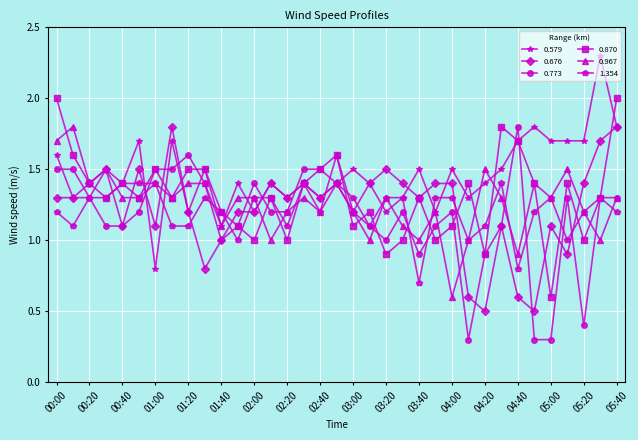

Reading left to right, list all the values displayed in this chart.

0.579: 1.6	1.3	1.3	1.5	1.4	1.7	0.8	1.7	1.2	1.5	1.1	1.4	1.2	1.4	1.3	1.4	1.3	1.4	1.5	1.4	1.2	1.3	1.5	1.2	1.5	1.3	1.4	1.5	1.7	1.8	1.7	1.7	1.7	2.3	1.8
0.676: 1.3	1.3	1.4	1.5	1.1	1.5	1.1	1.8	1.2	0.8	1.0	1.2	1.2	1.4	1.3	1.4	1.3	1.4	1.2	1.4	1.5	1.4	1.3	1.4	1.4	0.6	0.5	1.1	0.6	0.5	1.1	0.9	1.4	1.7	1.8
0.773: 1.5	1.5	1.3	1.1	1.1	1.2	1.5	1.5	1.6	1.4	1.0	1.1	1.4	1.2	1.2	1.5	1.5	1.4	1.2	1.1	1.0	1.2	0.9	1.1	1.2	0.3	0.9	1.1	1.8	0.3	0.3	1.3	0.4	1.3	1.3
0.870: 2.0	1.6	1.4	1.3	1.4	1.3	1.5	1.3	1.5	1.5	1.2	1.1	1.0	1.3	1.0	1.4	1.5	1.6	1.1	1.2	0.9	1.0	1.3	1.0	1.1	1.4	0.9	1.8	1.7	1.4	0.6	1.4	1.0	1.3	2.0
0.967: 1.7	1.8	1.4	1.5	1.3	1.3	1.4	1.3	1.4	1.4	1.1	1.3	1.3	1.0	1.2	1.3	1.2	1.6	1.2	1.0	1.3	1.1	1.0	1.2	0.6	1.0	1.5	1.3	0.9	1.4	1.3	1.5	1.2	1.0	1.3
1.354: 1.2	1.1	1.3	1.3	1.4	1.4	1.4	1.1	1.1	1.3	1.2	1.0	1.3	1.3	1.1	1.4	1.2	1.4	1.3	1.1	1.3	1.3	0.7	1.3	1.3	1.0	1.1	1.4	0.8	1.2	1.3	1.0	1.2	1.3	1.2